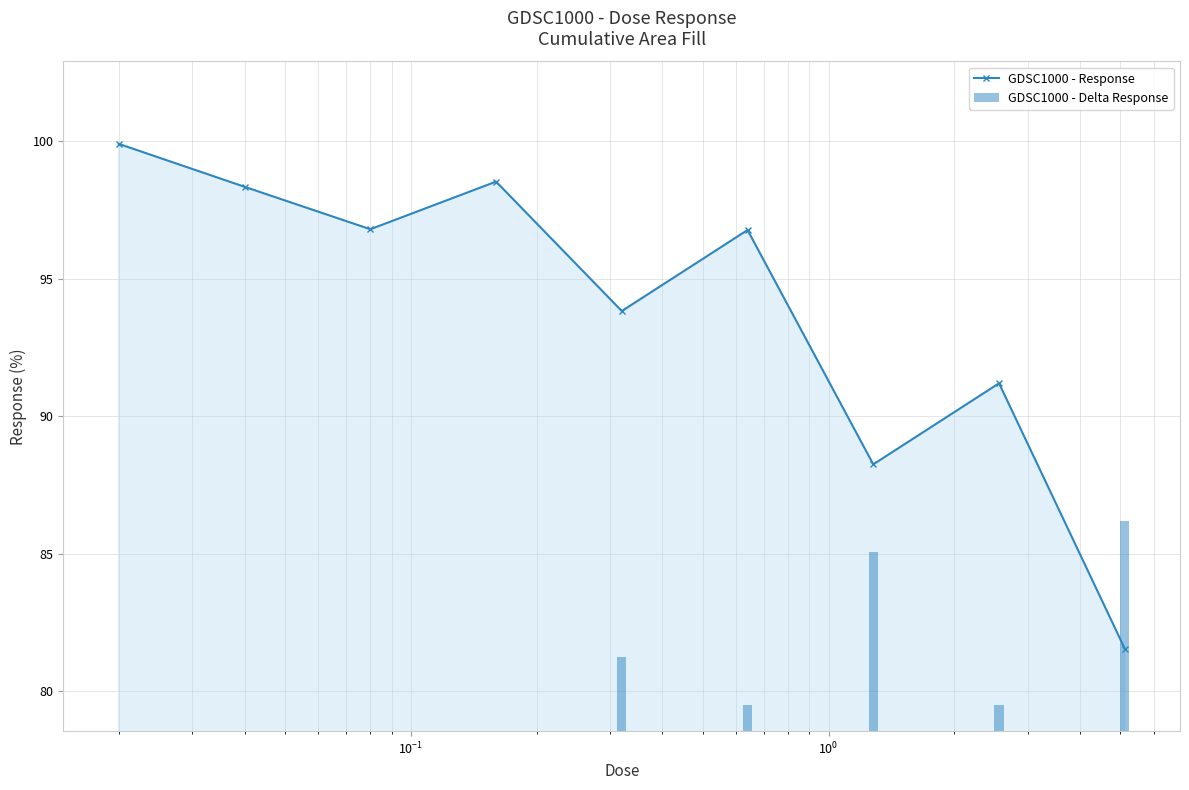

In GDSC1000 - Response, how many points are lower than both neighbors (excluding endpoints)?

3